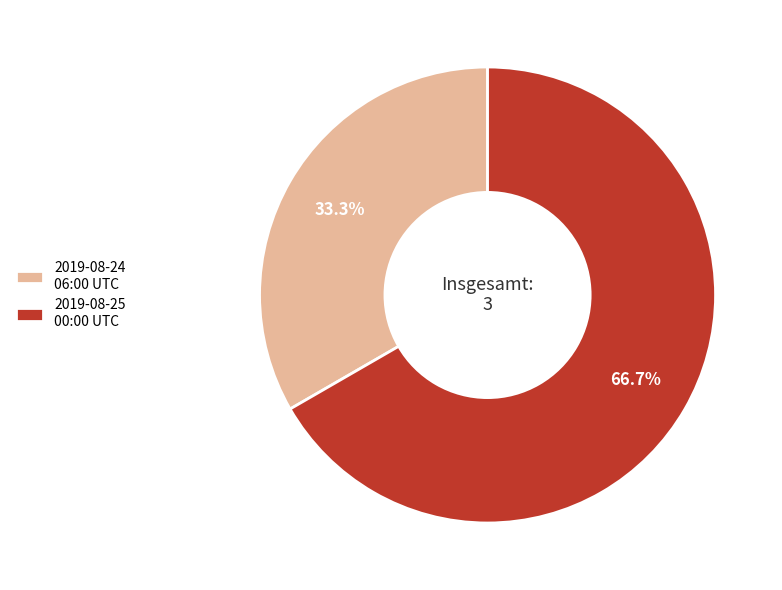

What is the ratio of the value at 2019-08-25 00:00 UTC to the value at 2019-08-24 06:00 UTC?

2.0